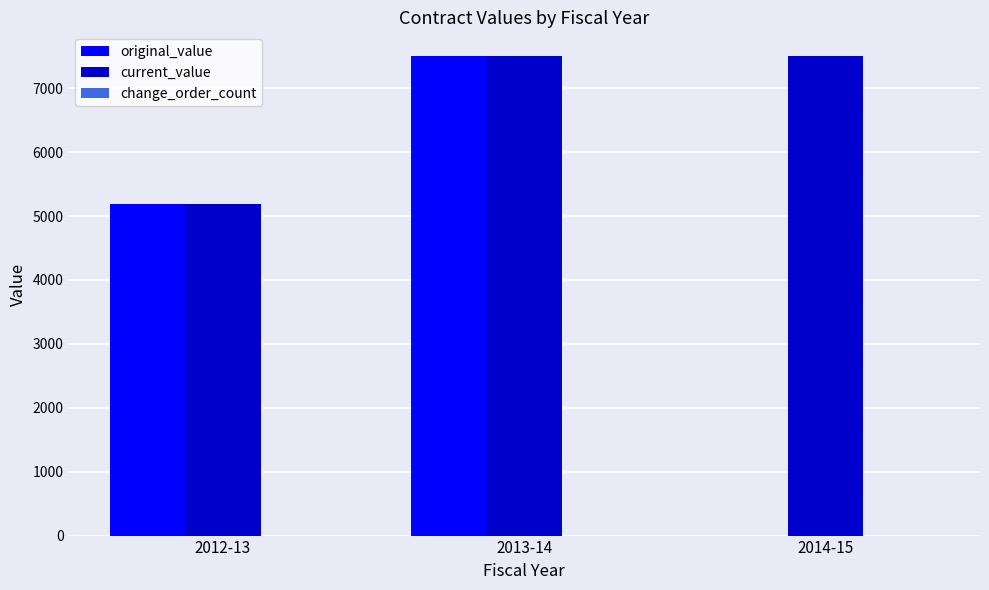

Where is original_value nearest to the value 3750?

2012-13